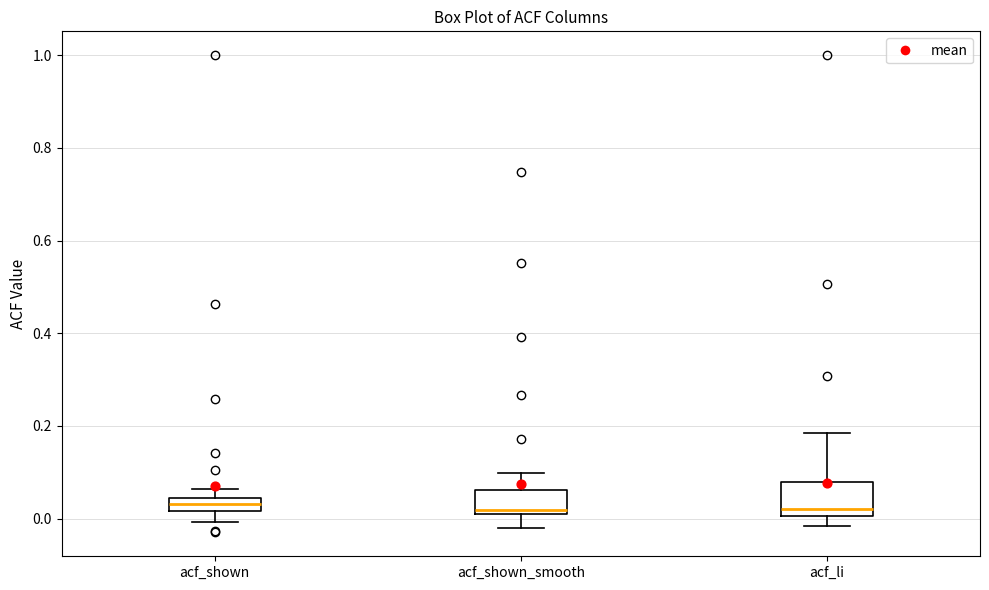

Where does the lower whisker of the box for acf_li end on the y-axis? The values are not printed on the chart, so give them approximately, as read against the axis.

-0.02